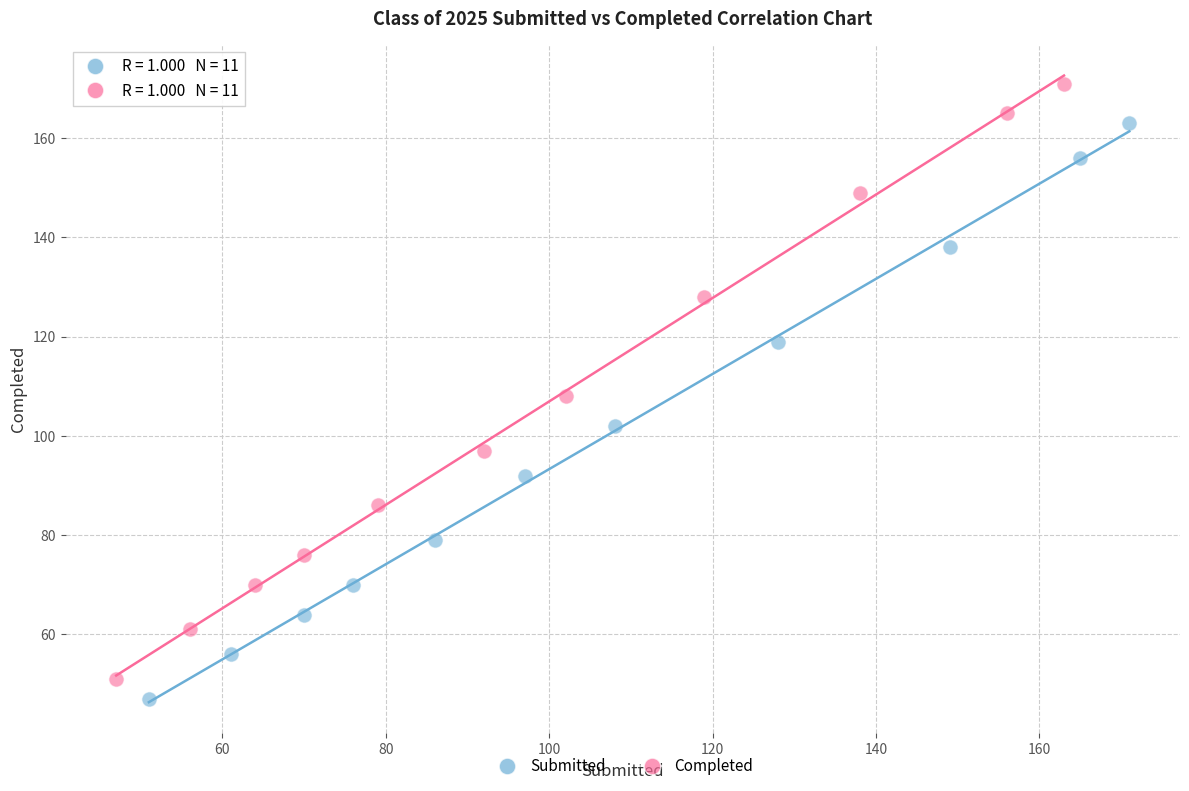

What are all the series names shown in the legend?

Submitted, Completed